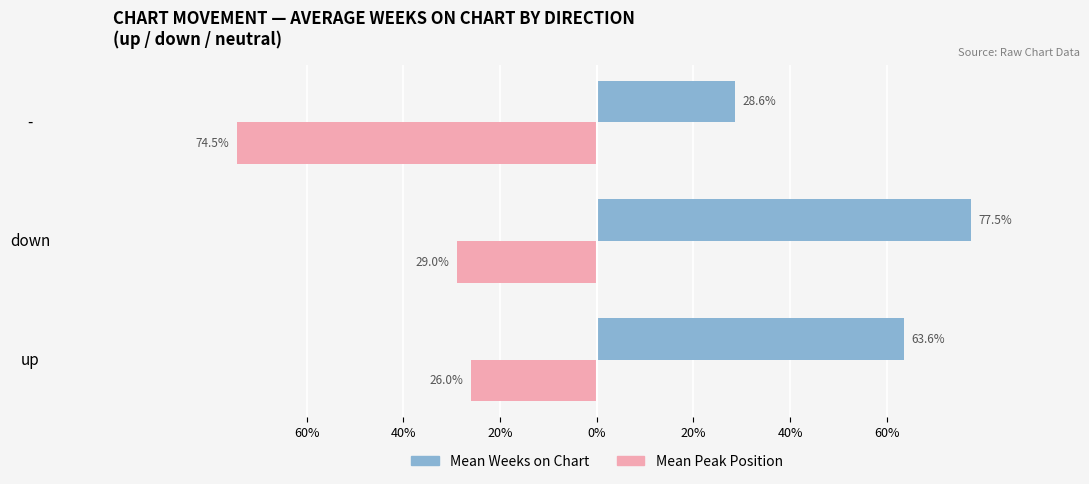

The Female series shows -40.4 at down. True or false?

False